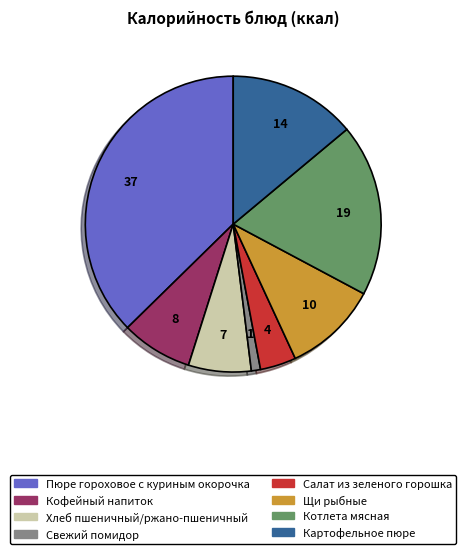

Is it true that Щи рыбные is 24% of the pie?

False